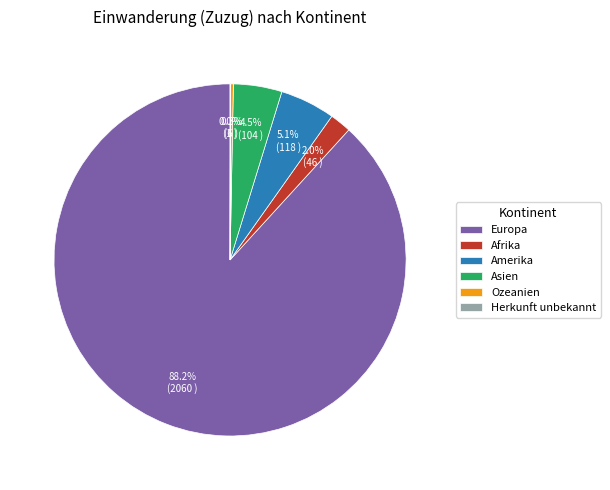

What percentage is NOT represented by Amerika?

94.9%